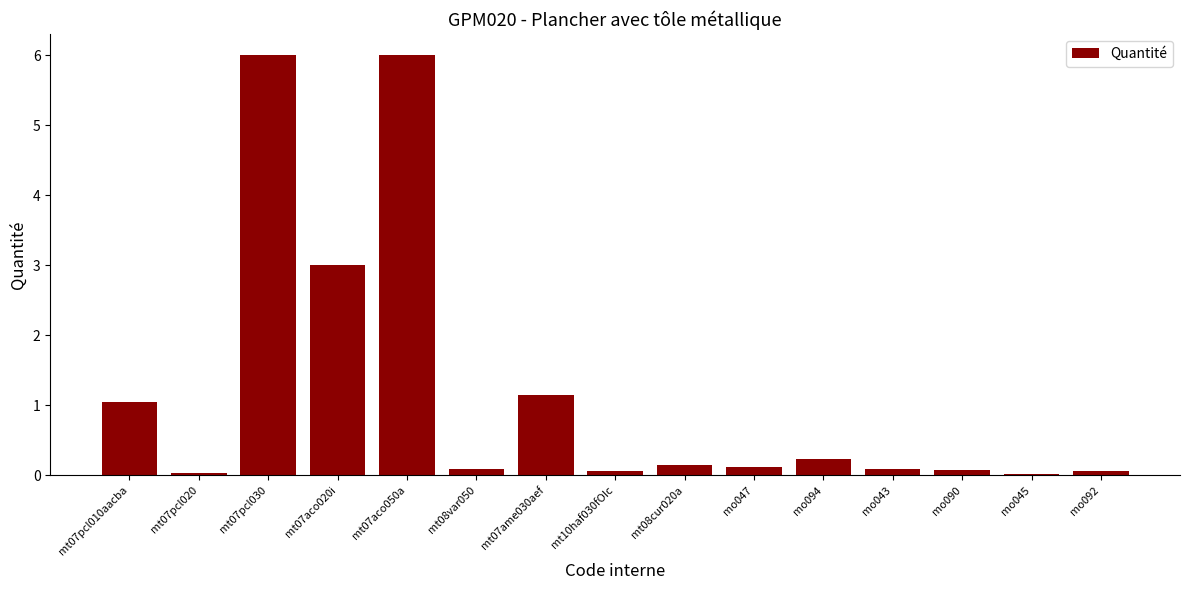

What is the approximate value at mt07aco050a?

6.0